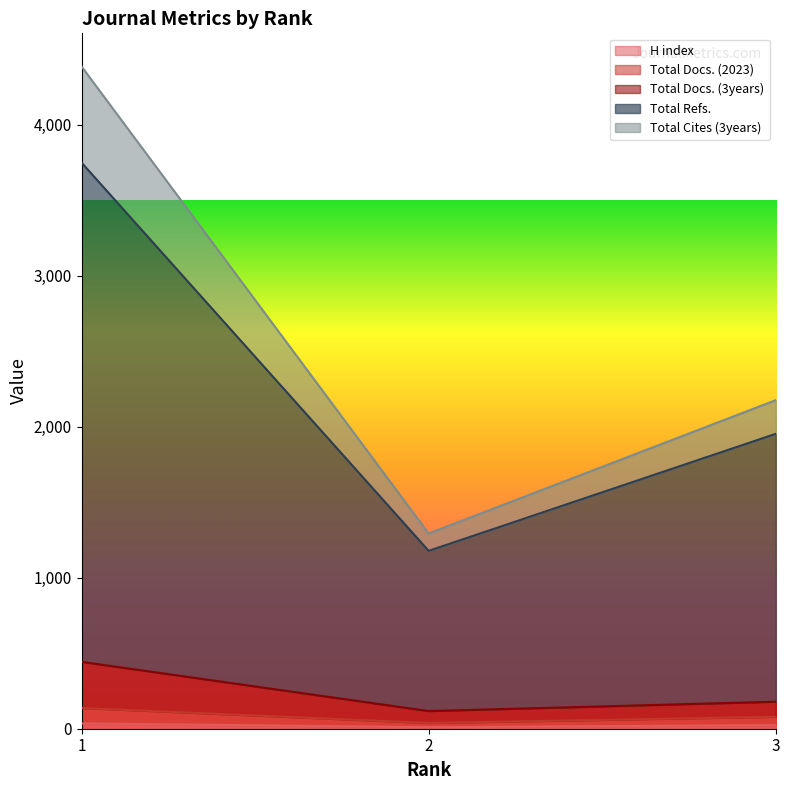

At 1, list the series in order from smallest to largest.

H index, Total Docs. (2023), Total Docs. (3years), Total Refs., Total Cites (3years)